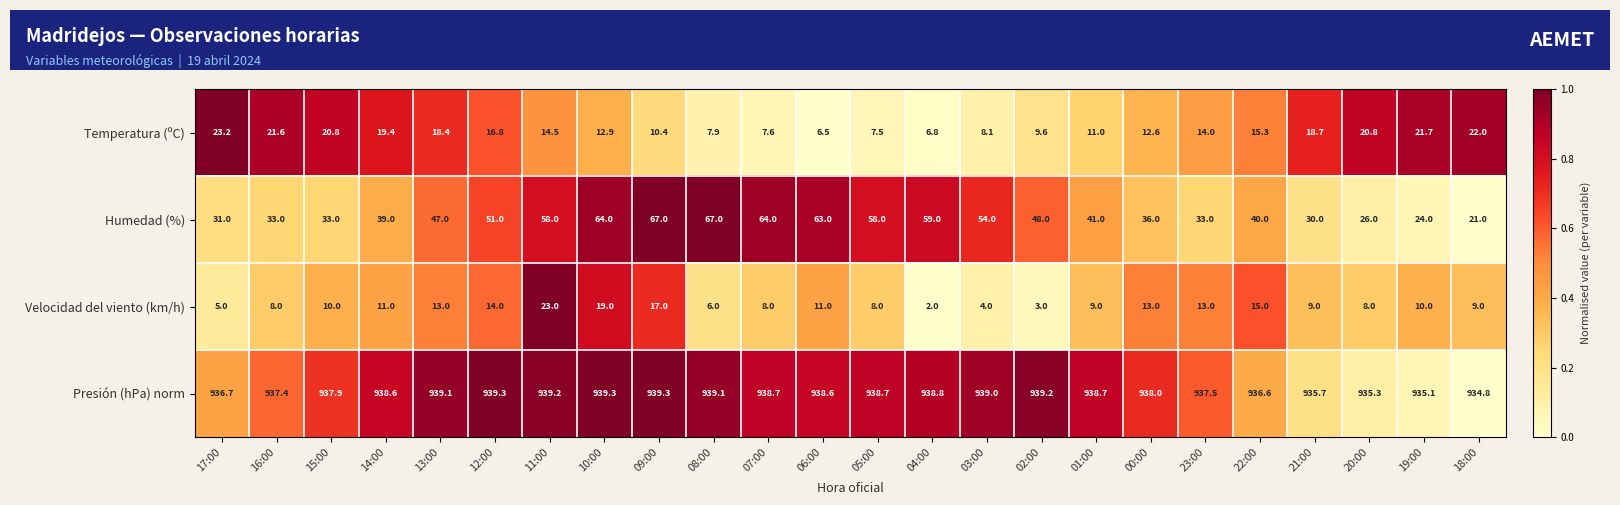

What is the minimum value shown in the chart?

2.0